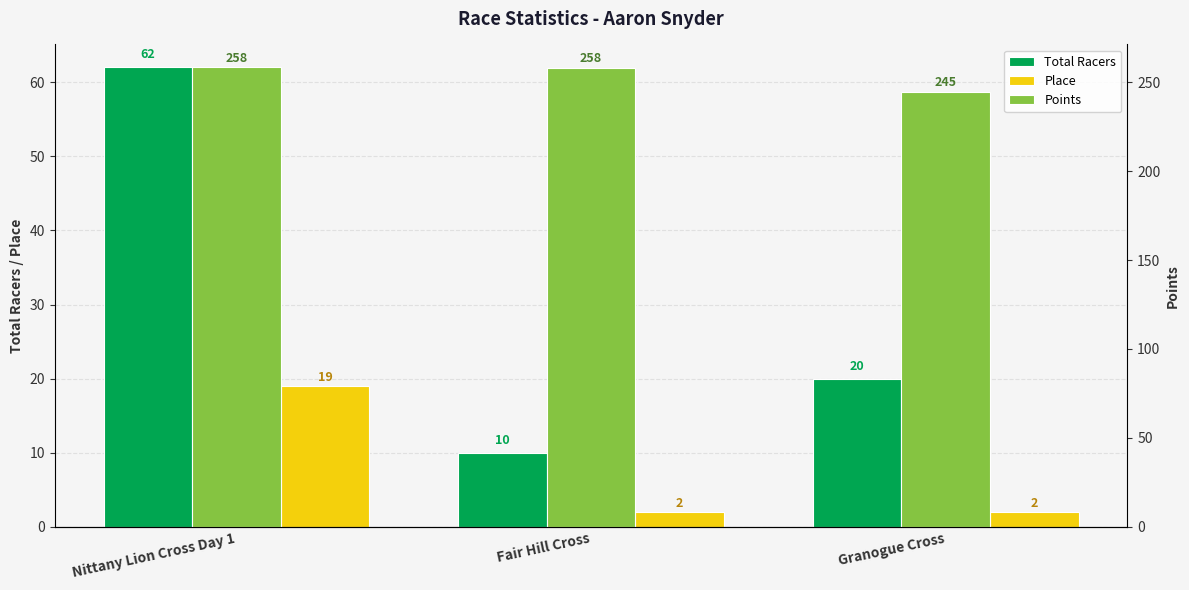

What is the difference between the maximum and minimum values in the Place series?

17.0